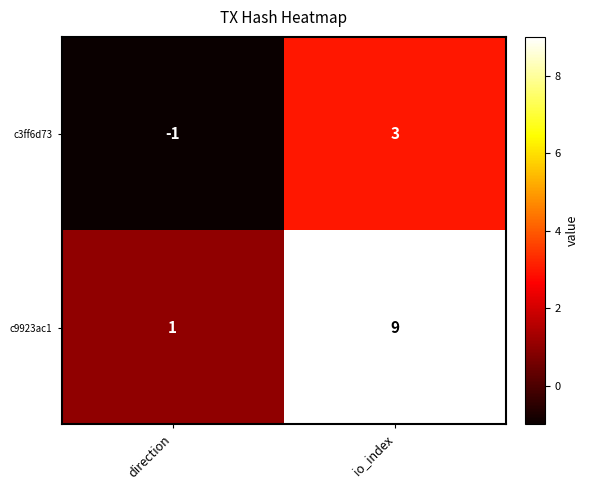

The value of c3ff6d73 at io_index is 5. True or false?

False